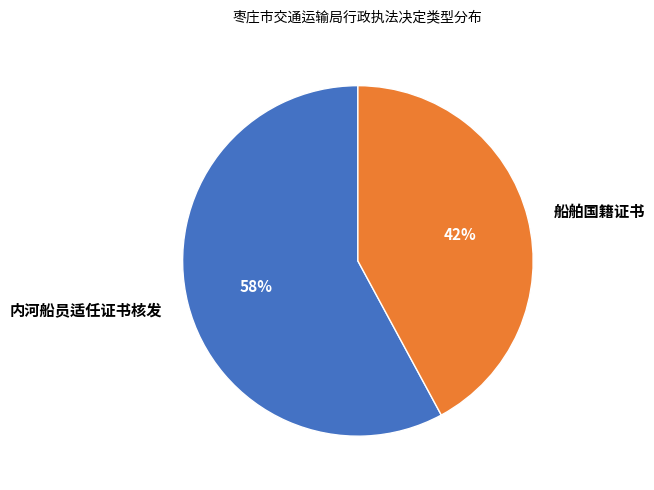

Which category has the biggest portion of the pie?

内河船员适任证书核发